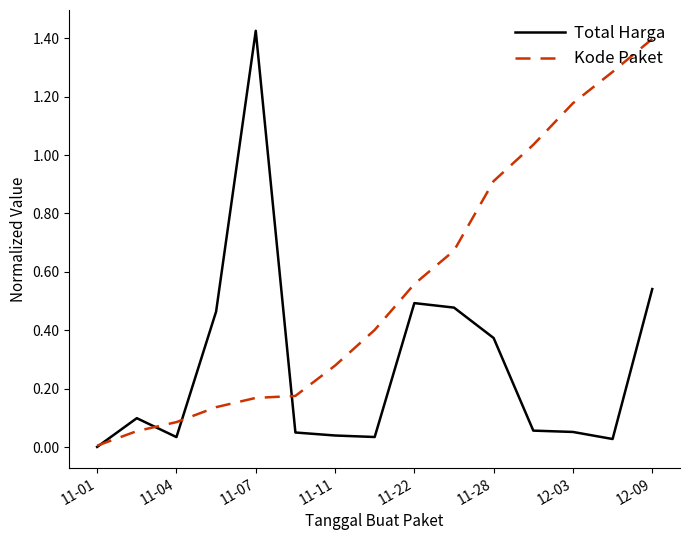

Rank the series by their average value, from highest to lowest.

Kode Paket, Total Harga